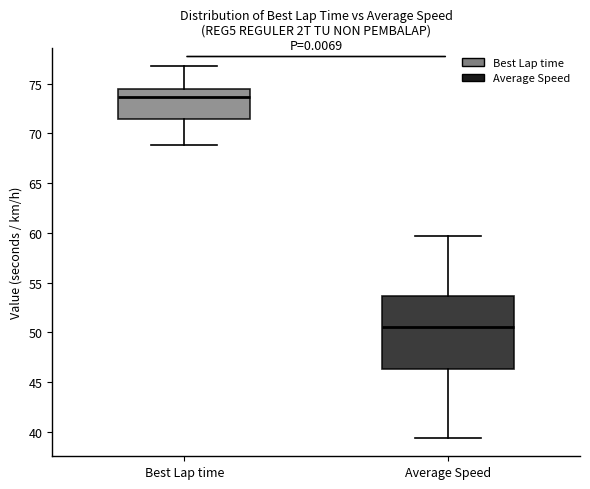

Which box's median line is the highest?

Best Lap time